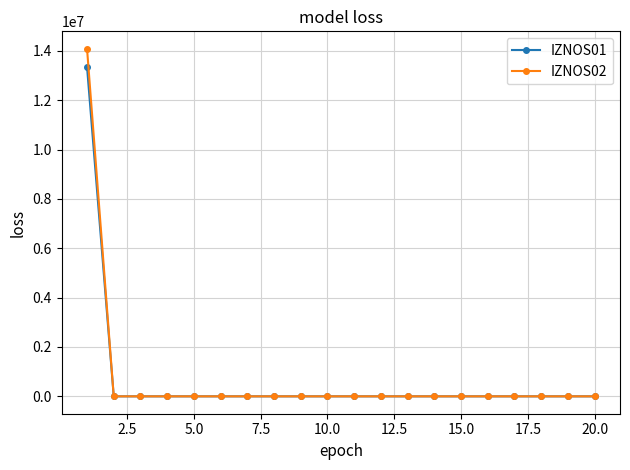

What is the maximum value shown in the chart?

14083317.9